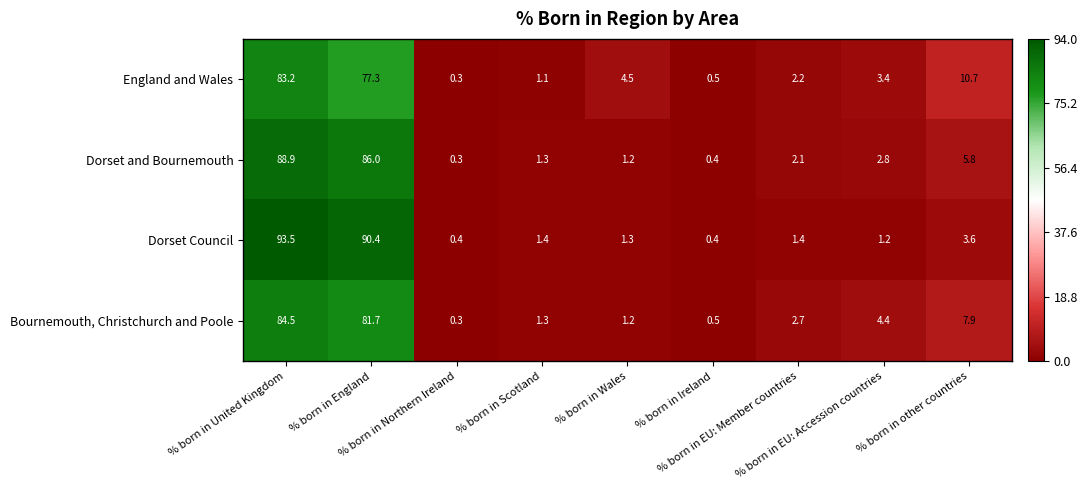

What is the difference between the second highest and second lowest values in the Dorset and Bournemouth series?

85.6